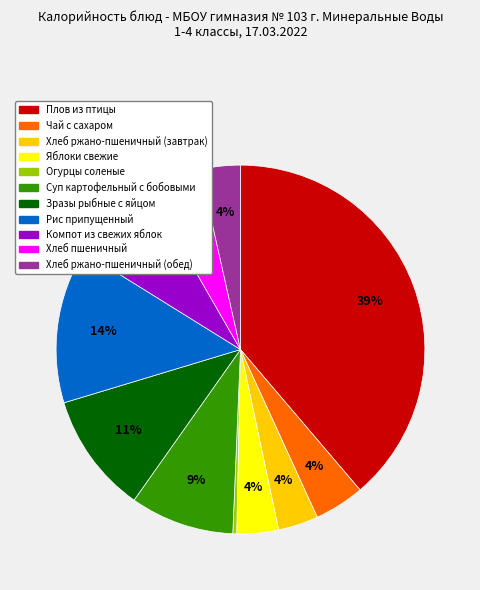

Is it true that Компот из свежих яблок is 1% of the pie?

False